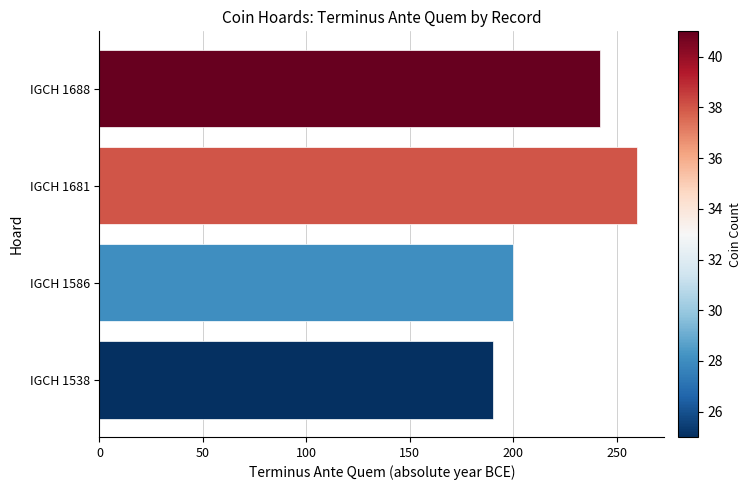

Reading top to bottom, transcribe all the data shown in this chart.

IGCH 1688=242	IGCH 1681=260	IGCH 1586=200	IGCH 1538=190